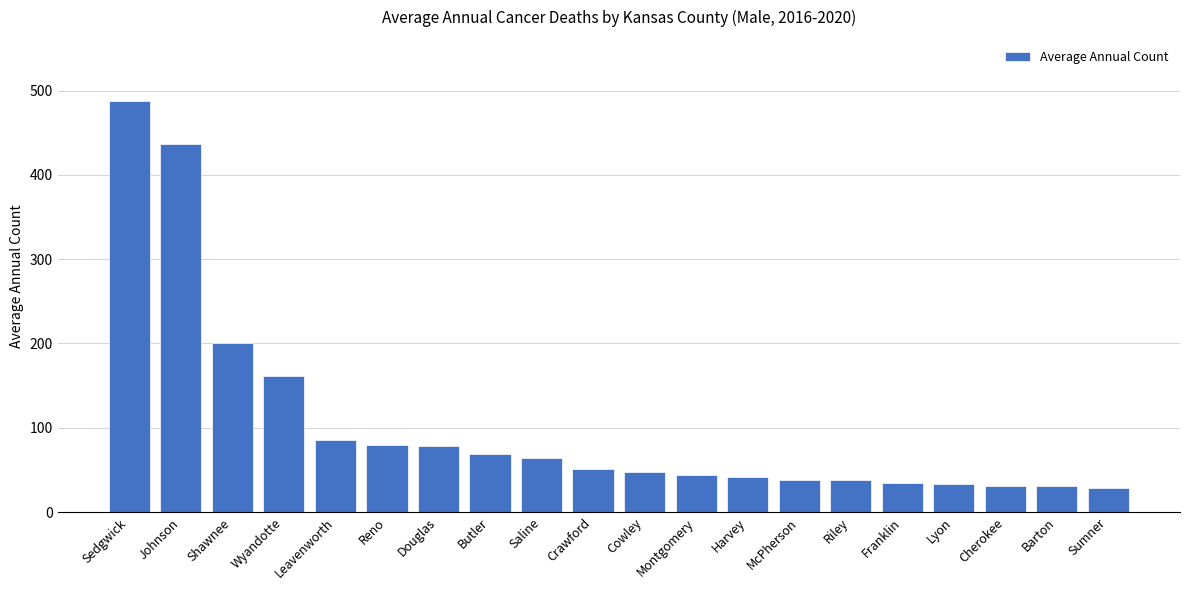

How many data points are less than 51?

10